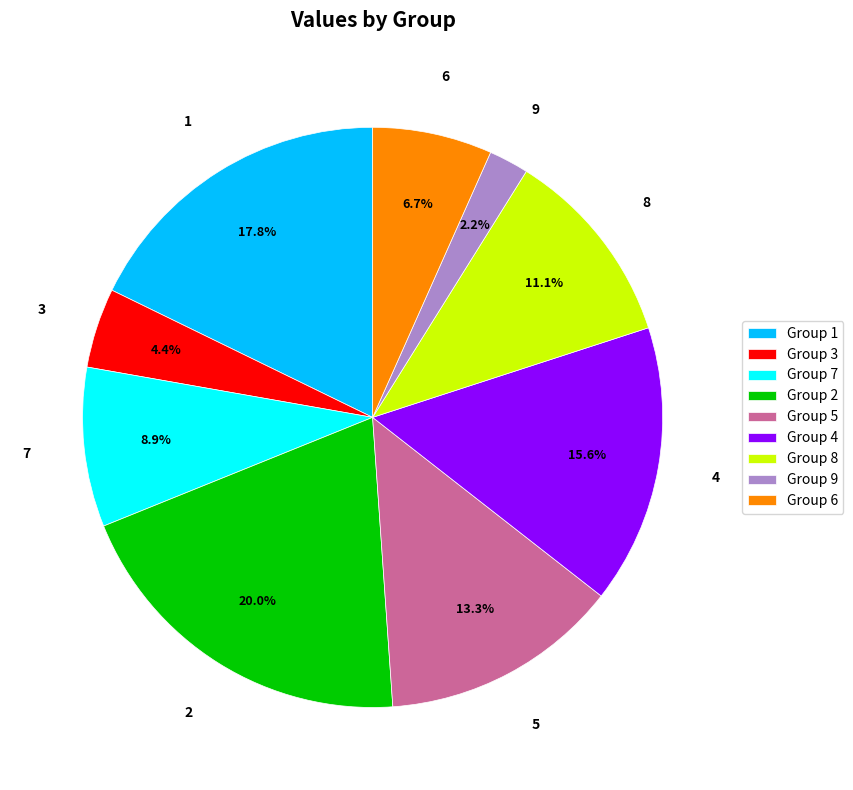

Combined, what portion of the pie is Group 9 and Group 1?

20.0%